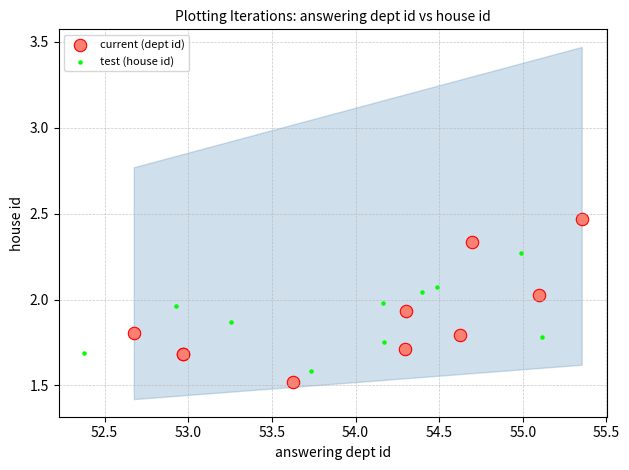

Which series contains the highest Y value?

current (dept id)